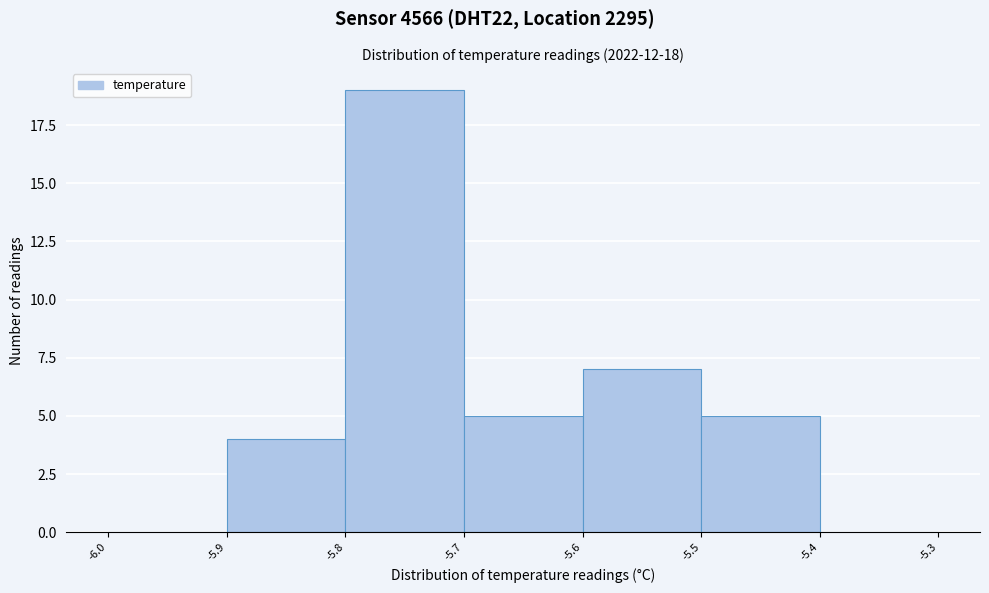

Reading left to right, list every bar in this chart as the range it spans on the x-axis followed by its height. The values are not printed on the chart, so give them approximately, as read against the axis.

-6.0 to -5.9: 0
-5.9 to -5.8: 4
-5.8 to -5.7: 19
-5.7 to -5.6: 5
-5.6 to -5.5: 7
-5.5 to -5.4: 5
-5.4 to -5.3: 0